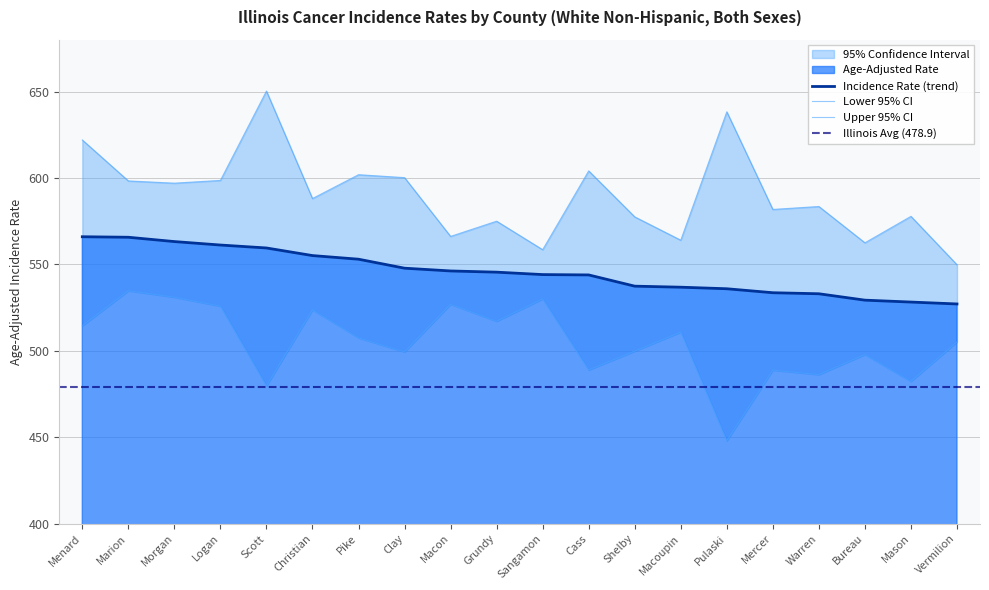

What is the difference between the Upper 95% CI values at Macon and Sangamon?

7.7